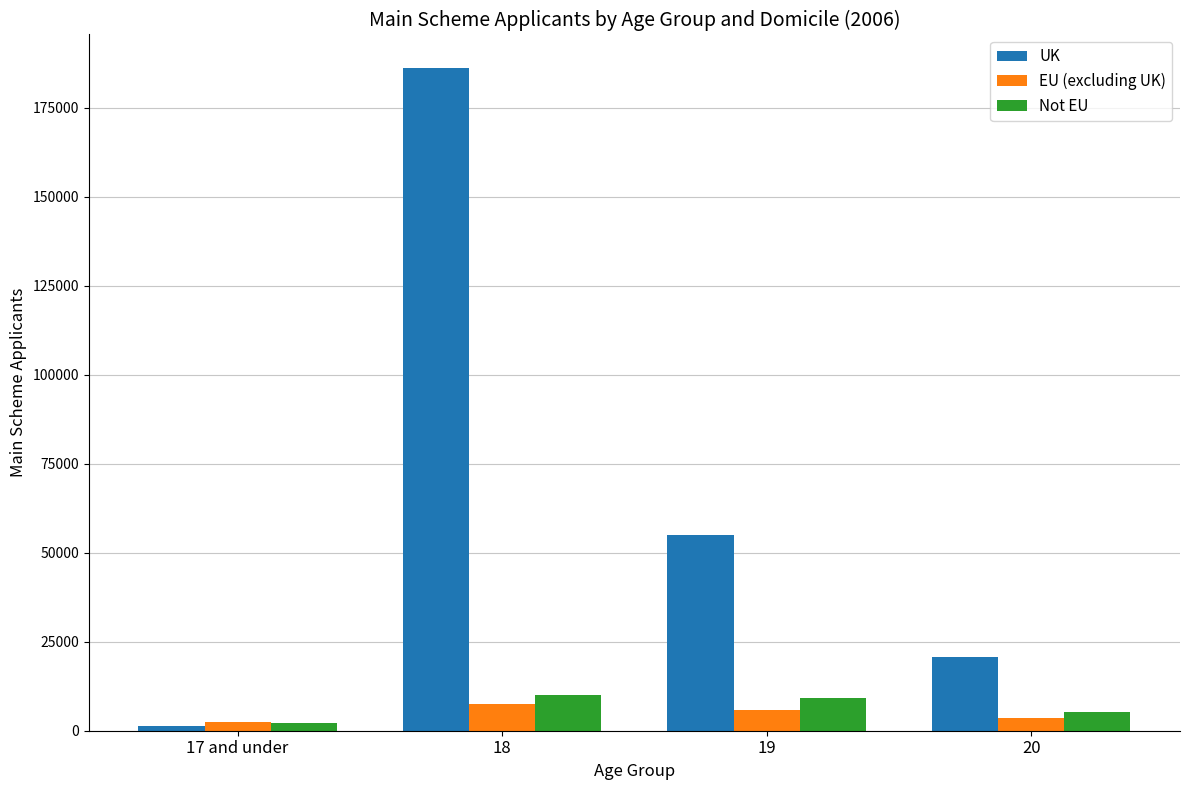

What is the smallest value displayed?

1320